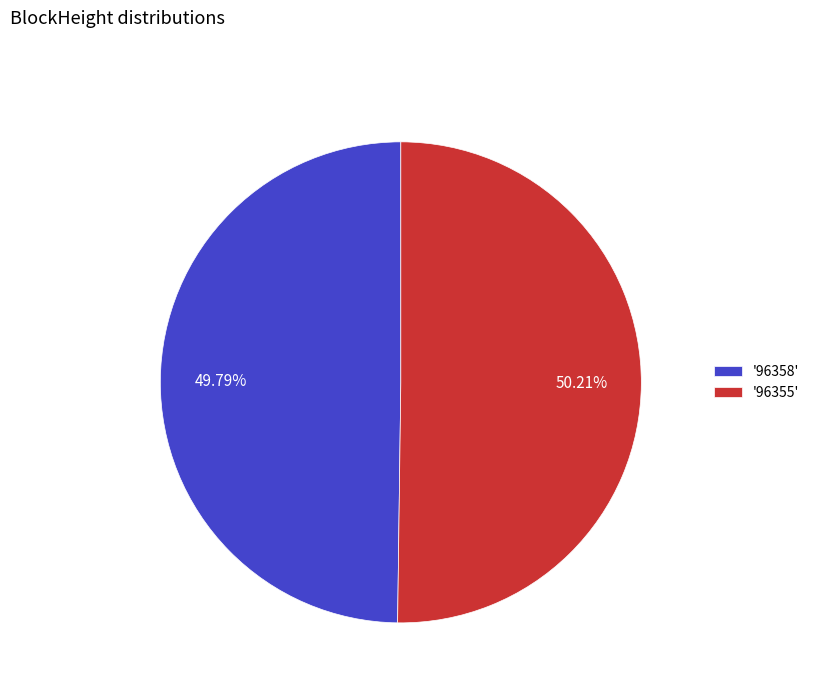

Is there any slice that represents more than half of the pie?

Yes